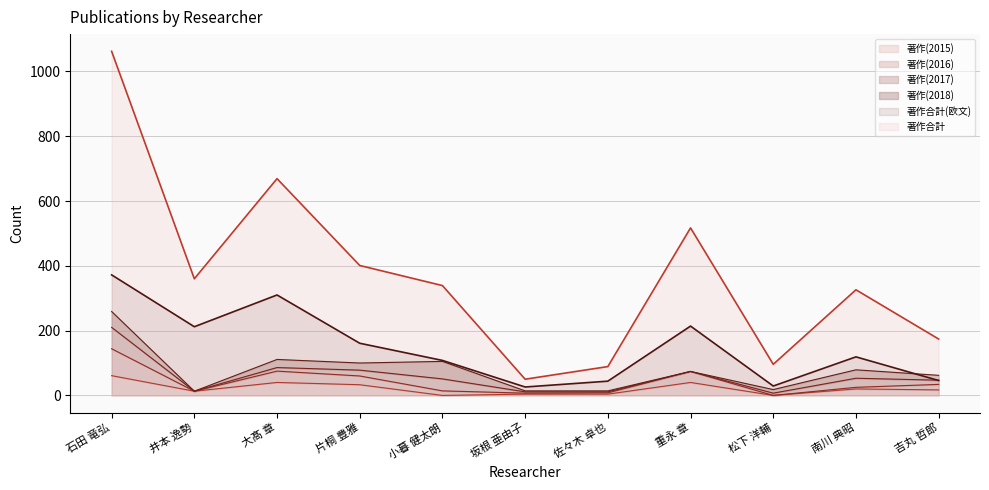

True or false: 著作合計 has more than 2 points higher than both neighbors.

True